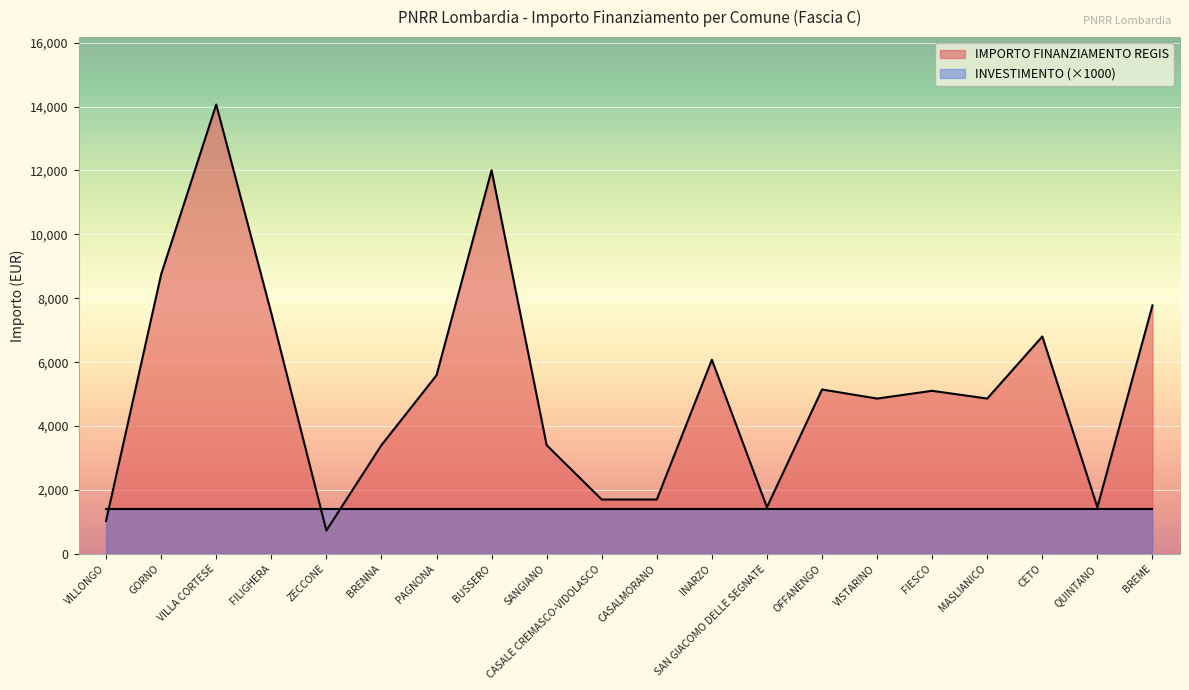

The chart shows a value of 14866 at GORNO. True or false?

False